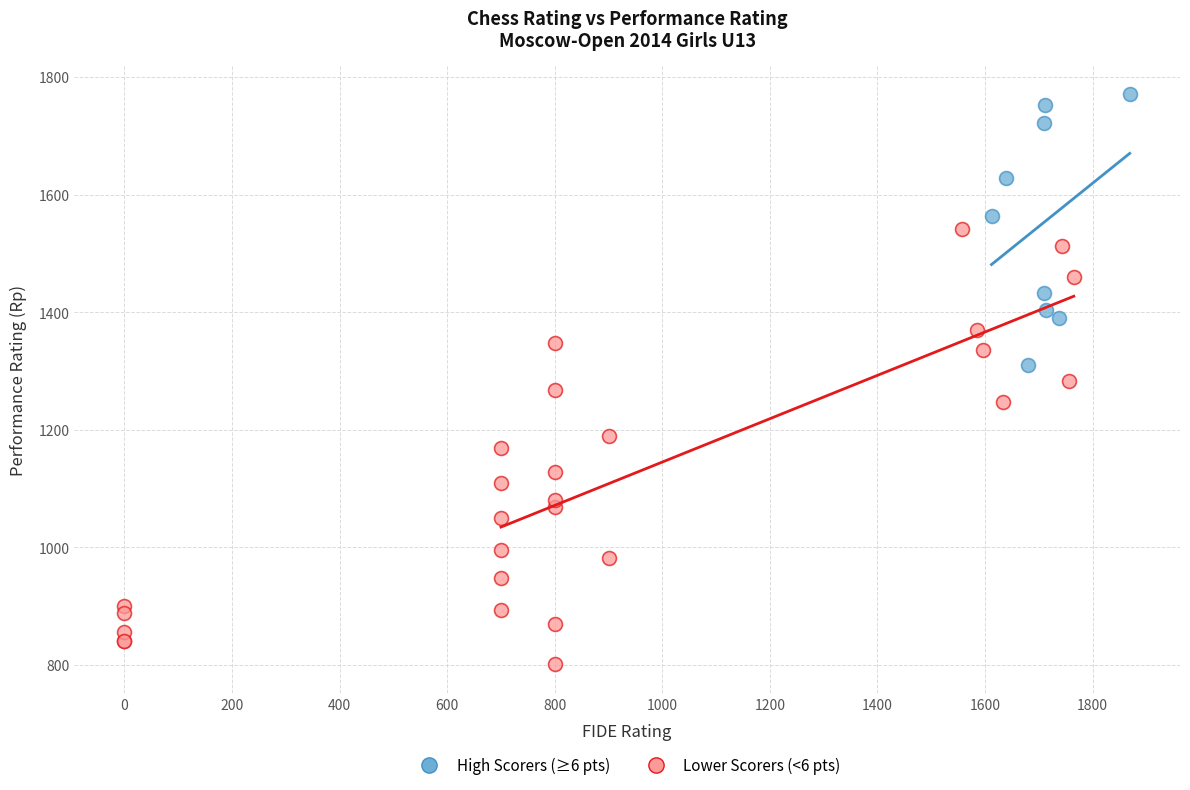

Which series reaches the maximum Y coordinate?

High Scorers (≥6 pts)